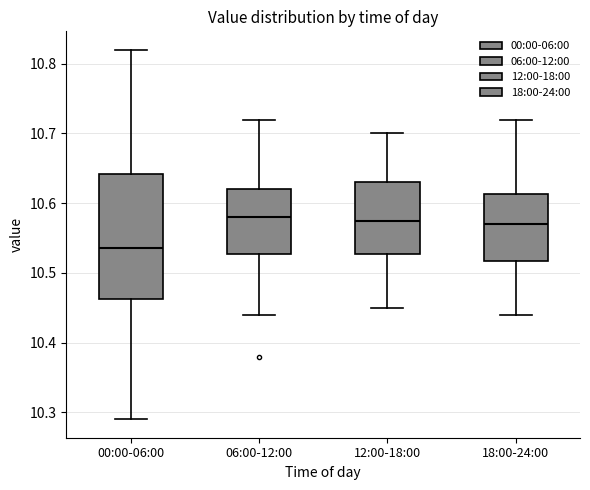

Reading left to right, transcribe this box plot: for each box, give where its median line is, the range the box spans, and where its two whiskers end, as read against the y-axis. The values are not printed on the chart, so give them approximately, as read against the axis.

00:00-06:00: median 10.54, box 10.46 to 10.64, whiskers 10.29 to 10.82
06:00-12:00: median 10.58, box 10.53 to 10.62, whiskers 10.44 to 10.72
12:00-18:00: median 10.58, box 10.53 to 10.63, whiskers 10.45 to 10.70
18:00-24:00: median 10.57, box 10.52 to 10.61, whiskers 10.44 to 10.72